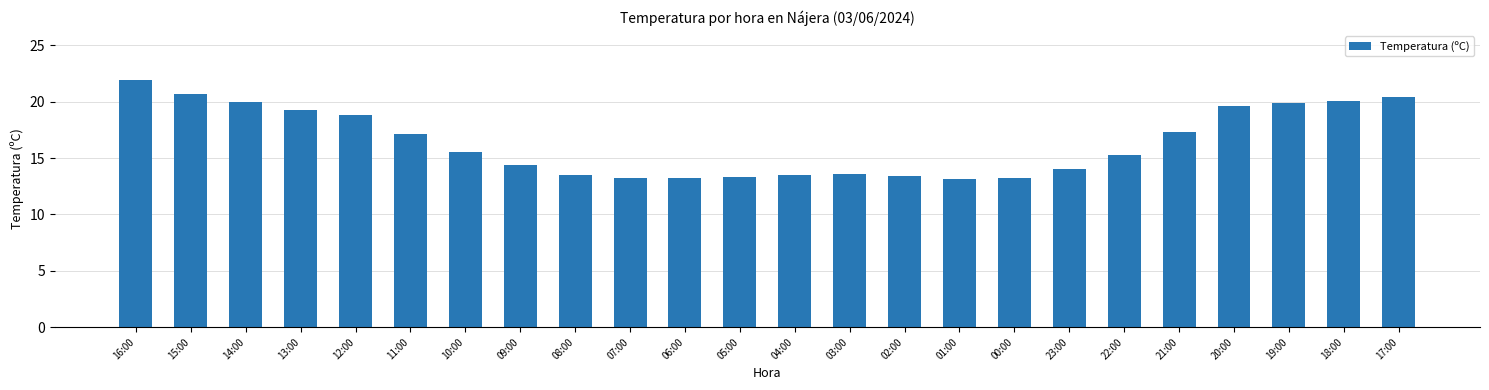

What is the difference between the maximum and second lowest values?

8.7